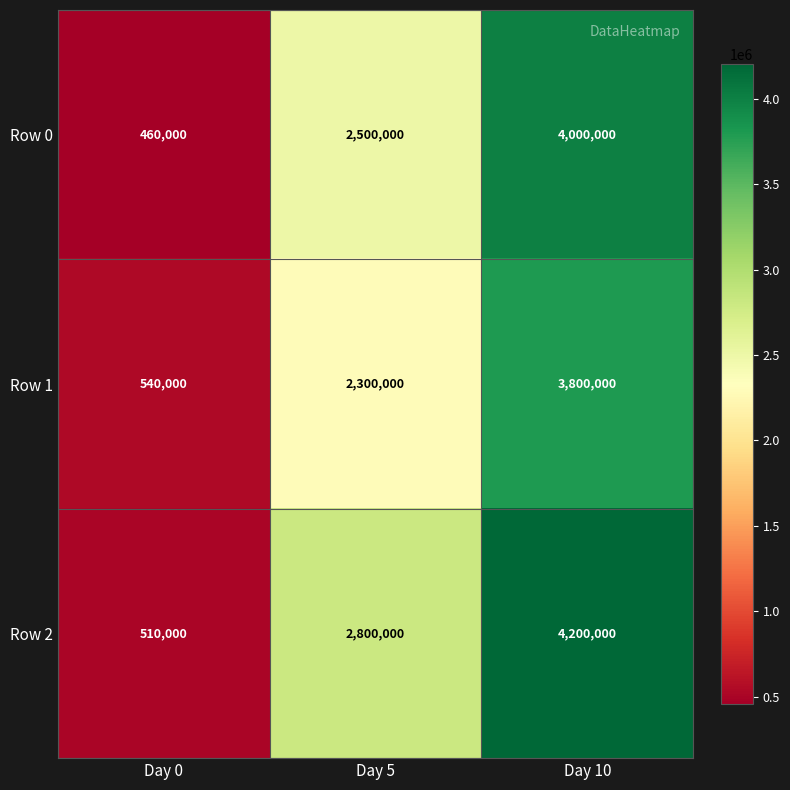

How many data points does each series have?

3